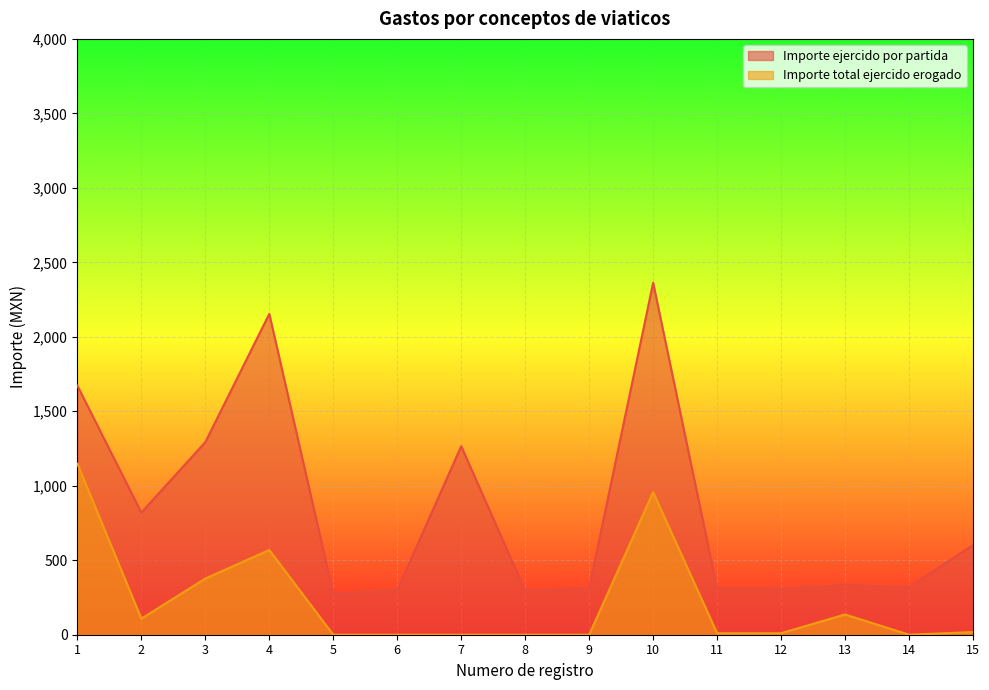

At 13, list the series in order from smallest to largest.

Importe total ejercido erogado, Importe ejercido por partida